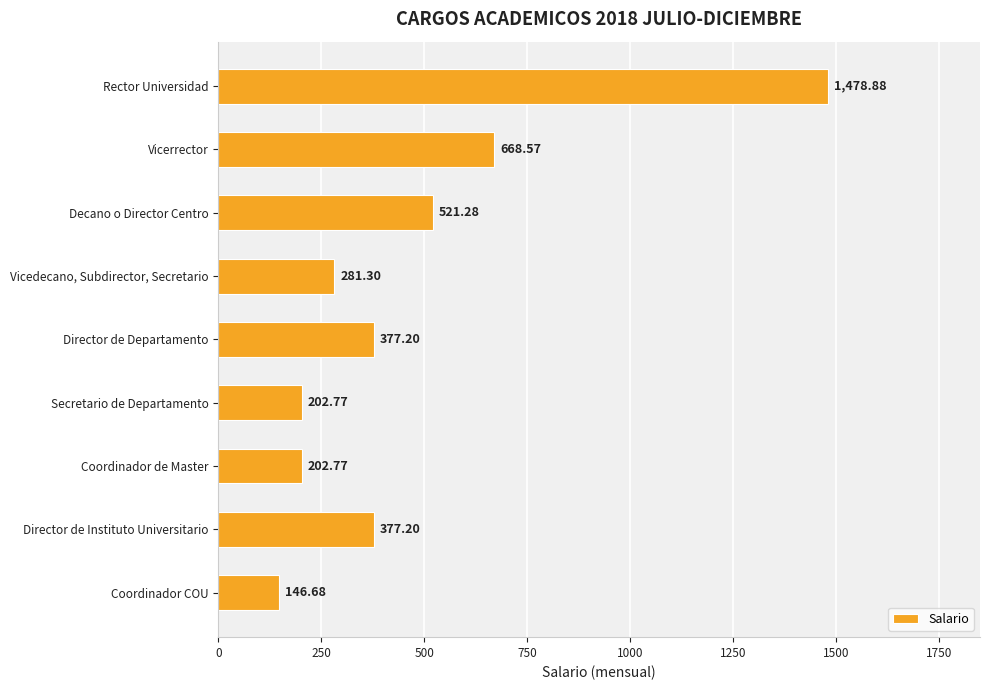

Which label corresponds to the largest value in the chart?

Rector Universidad